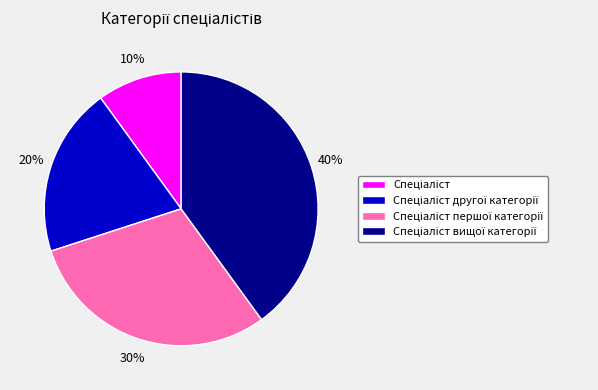

How many segments does this pie chart have?

4